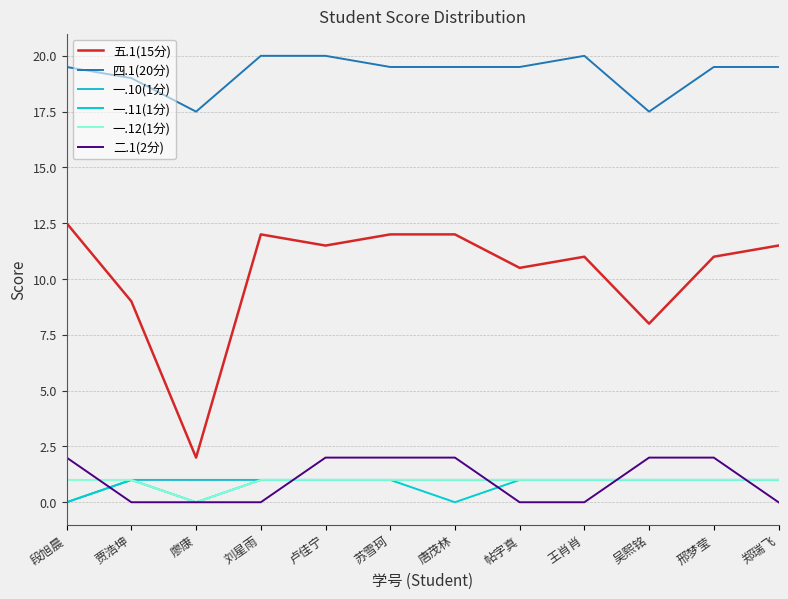

Which label corresponds to the largest value in the chart?

刘星雨